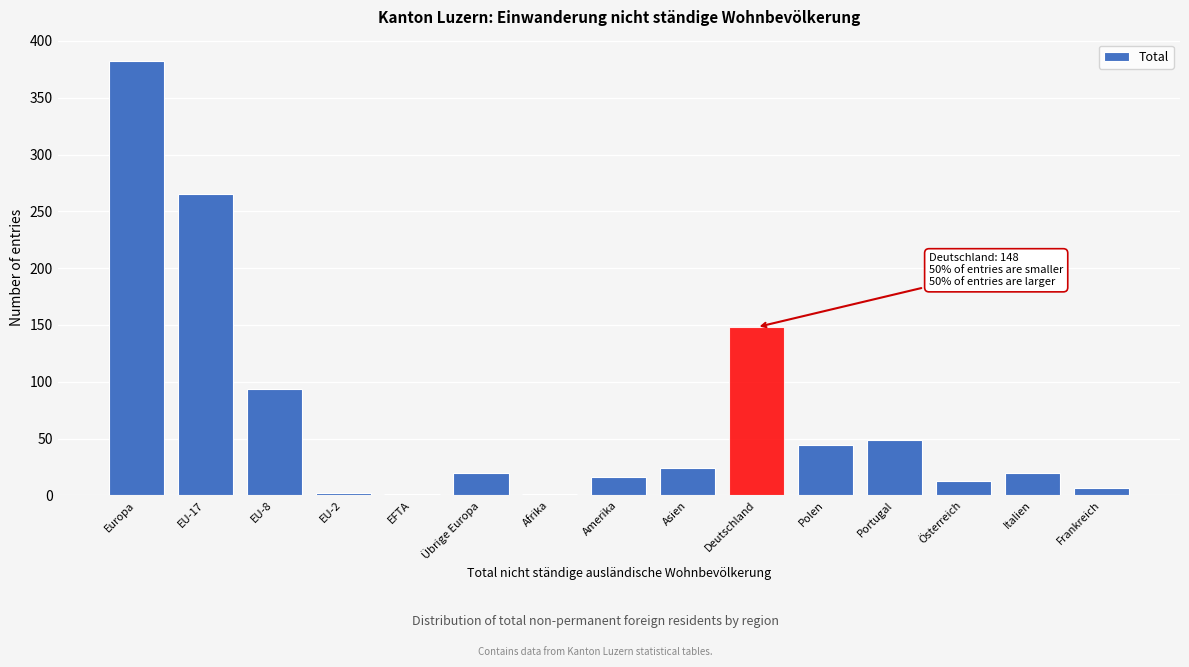

Is it true that the value at Europa is 382?

True